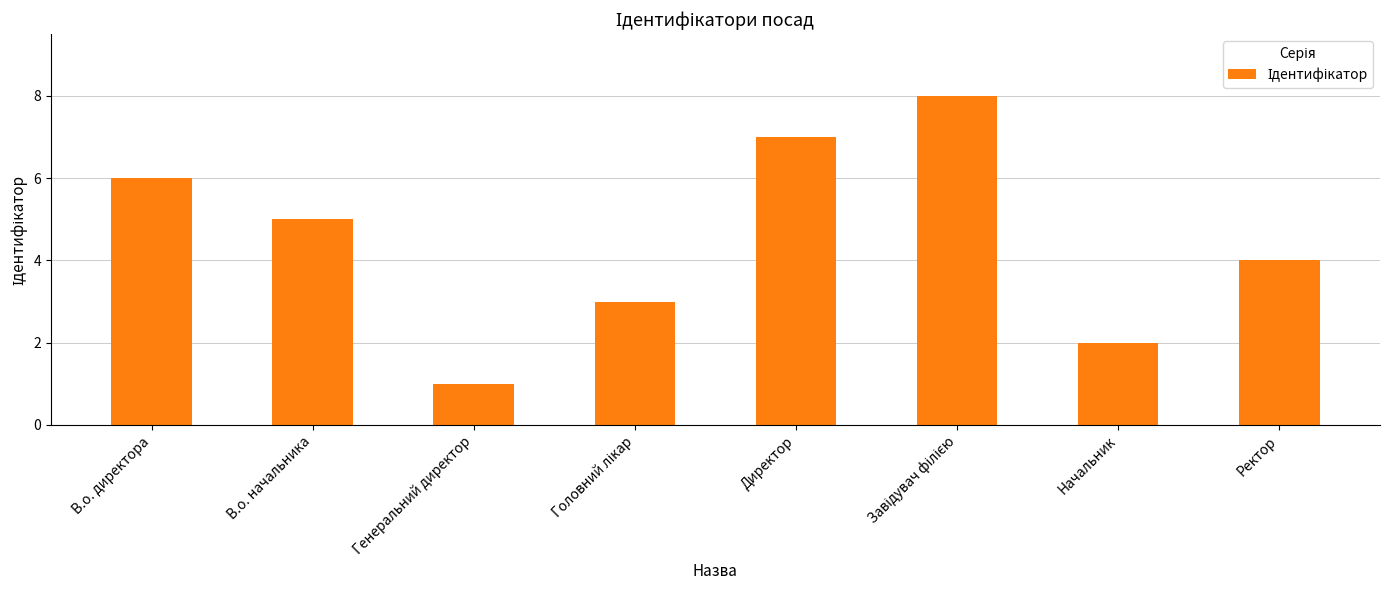

Which category has the lowest value across all series?

Генеральний директор